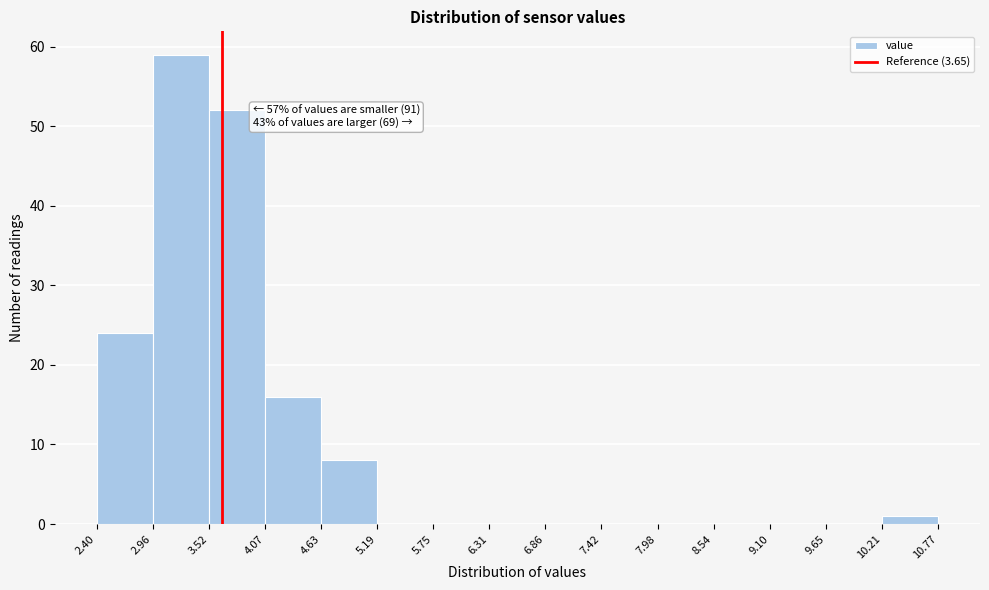

Over which range of the x-axis is the bar tallest?

2.96 to 3.52